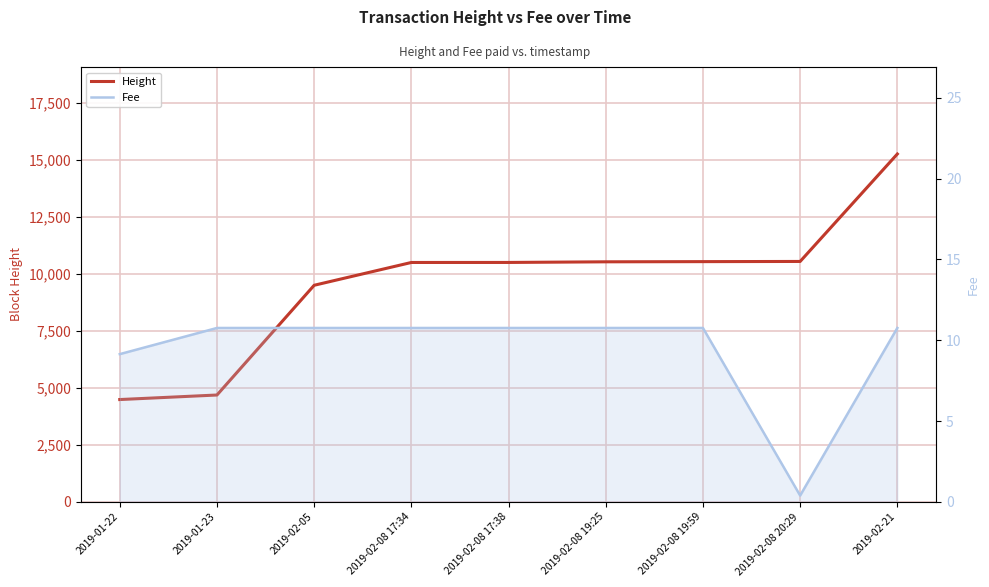

What is the approximate value of Height at 2019-01-23?

4687.0